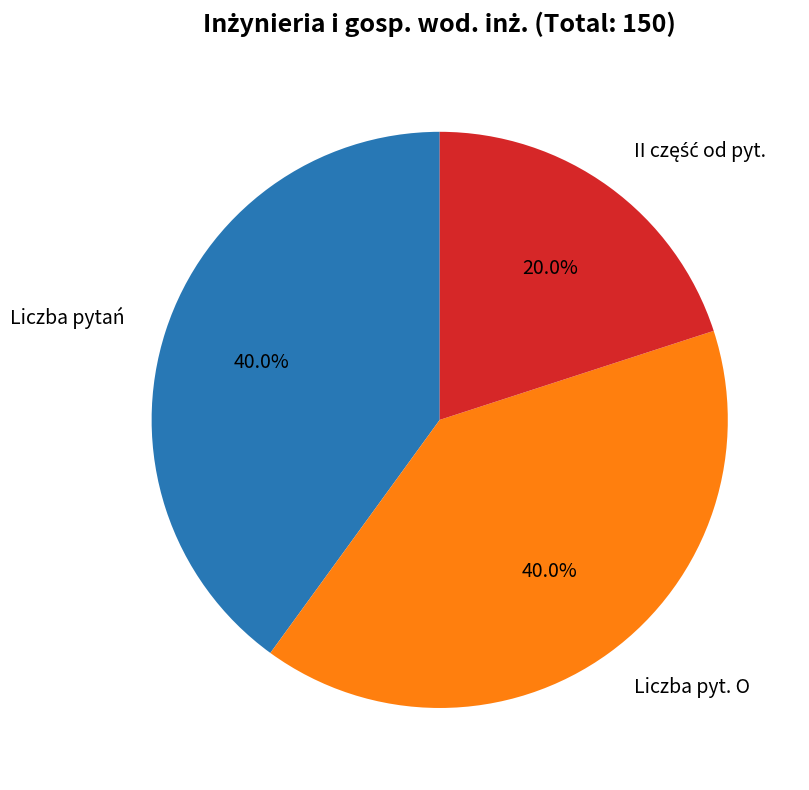

Is there a majority slice in this chart?

No